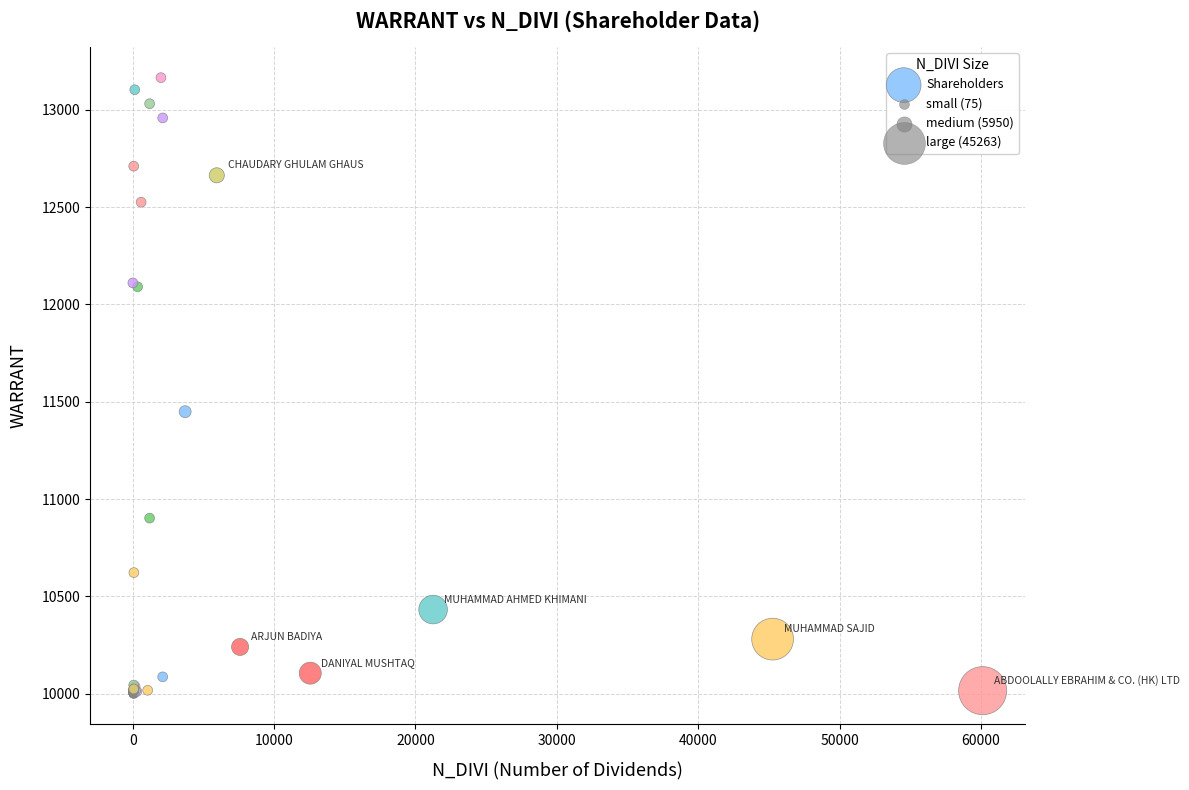

What Y value in the scatter plot is closest to 11583?

11449